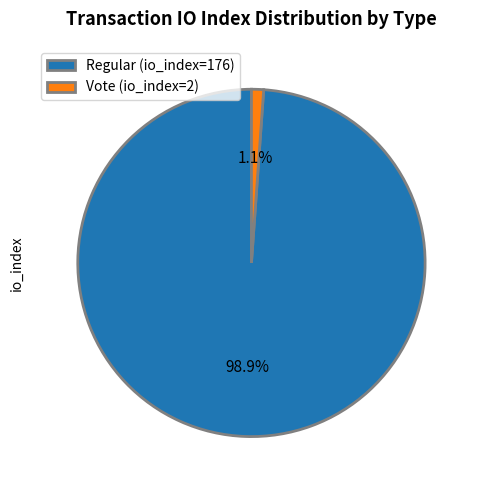

What is the smallest slice in the pie chart?

Vote (io_index=2)